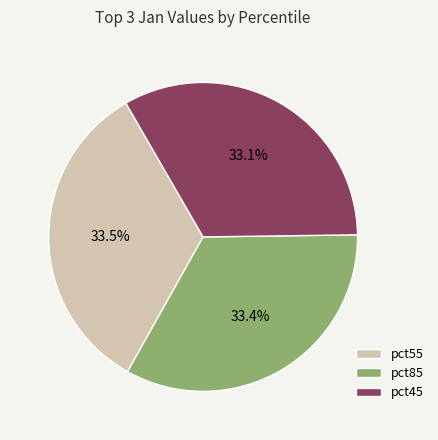

How many slices are in this pie chart?

3